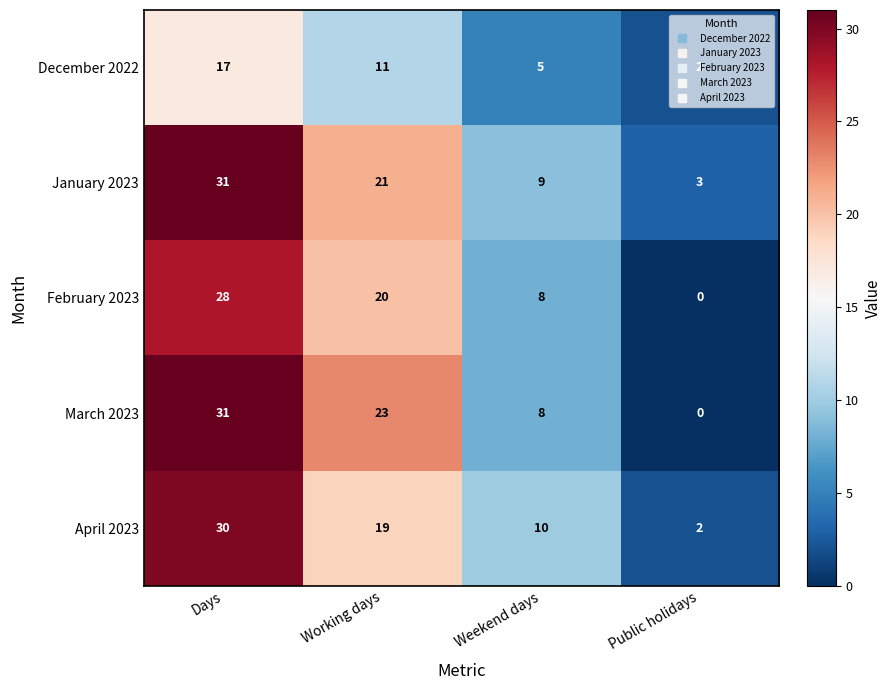

Is it true that December 2022 equals 2 at Public holidays?

True